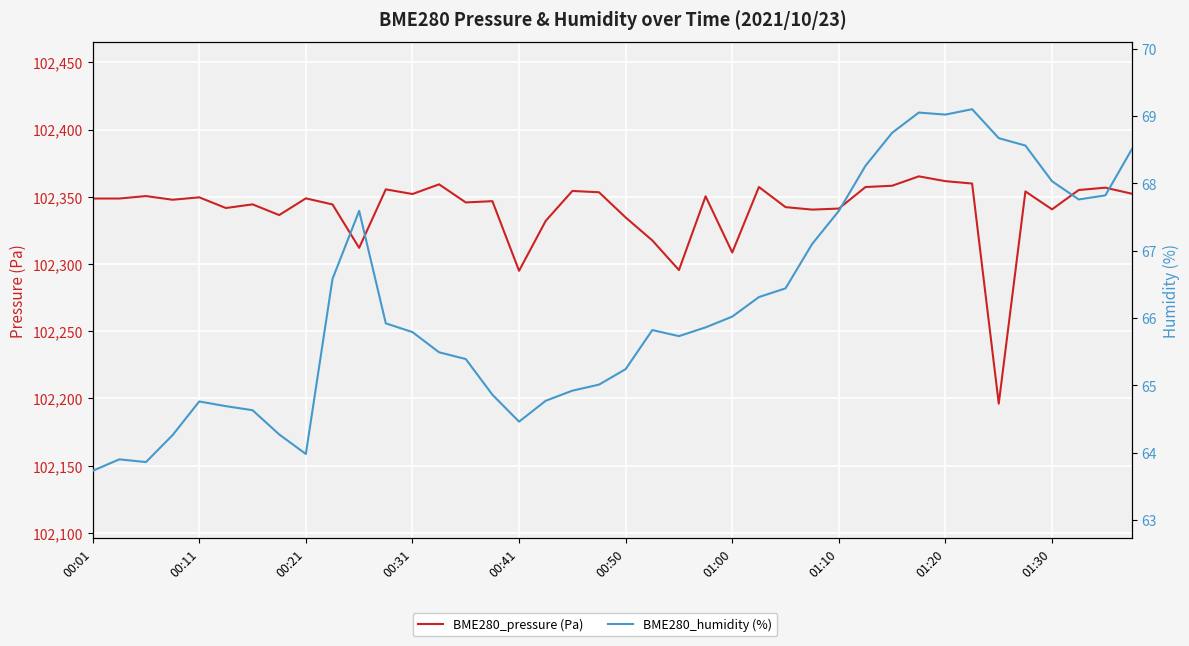

How many categories are shown in the chart?

40